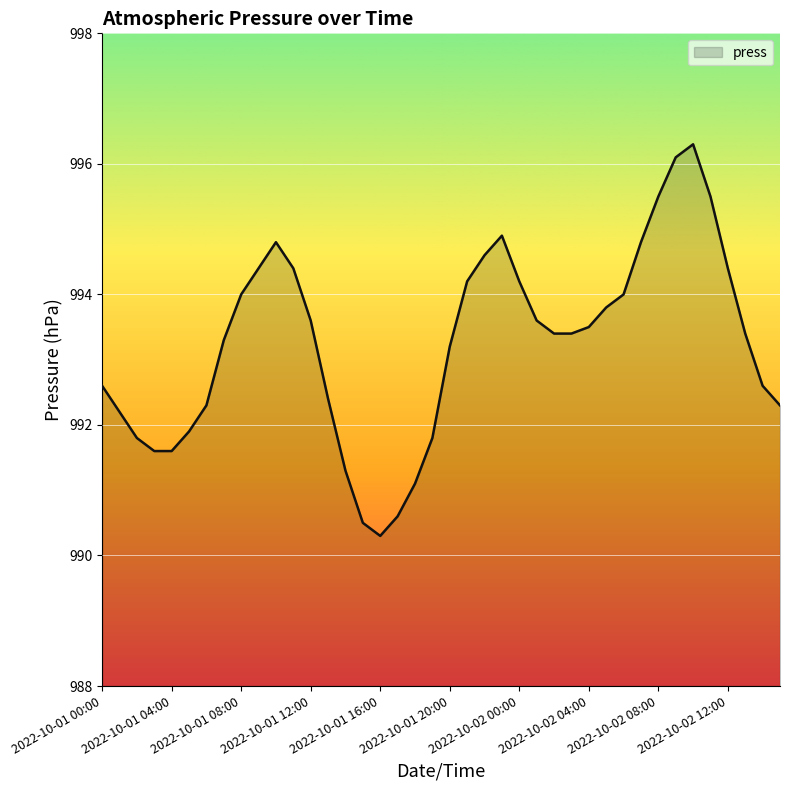

What is the difference between the maximum and minimum values?

6.0